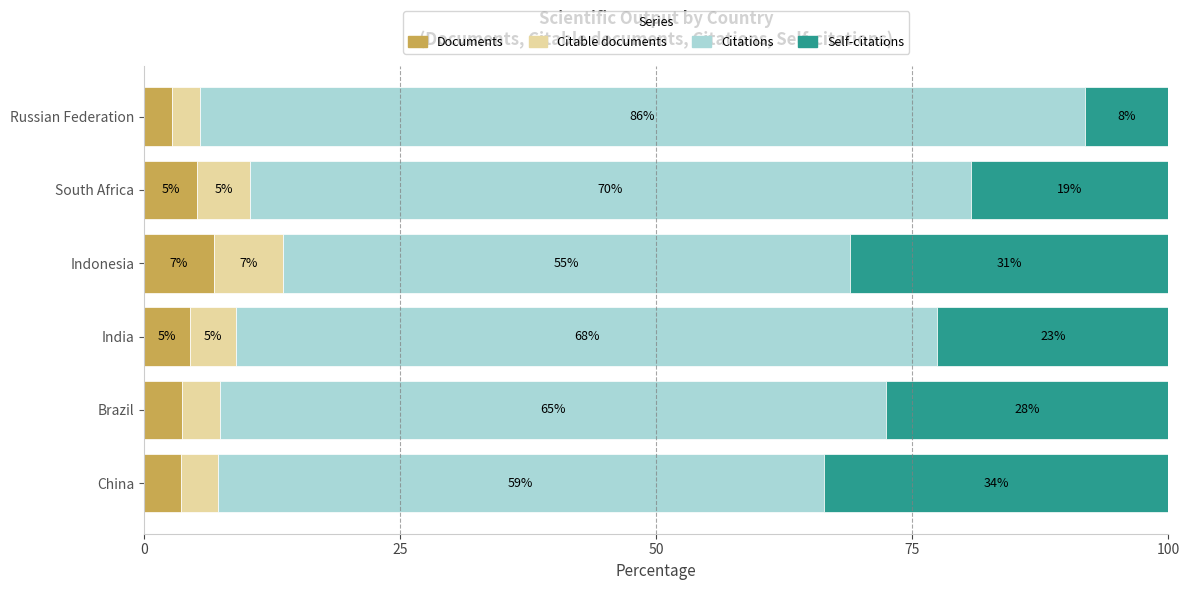

What is the difference between the maximum and minimum values in the Citable documents series?

4.1